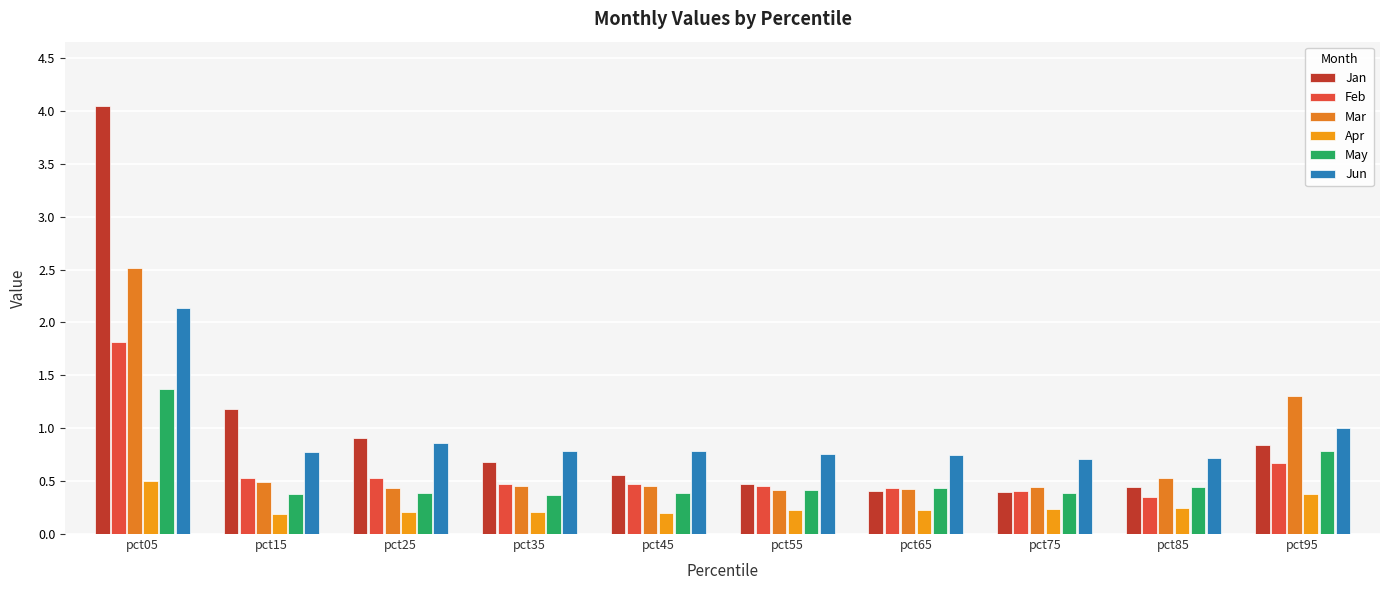

What is the spread (max minus min) of values at pct15?

1.0